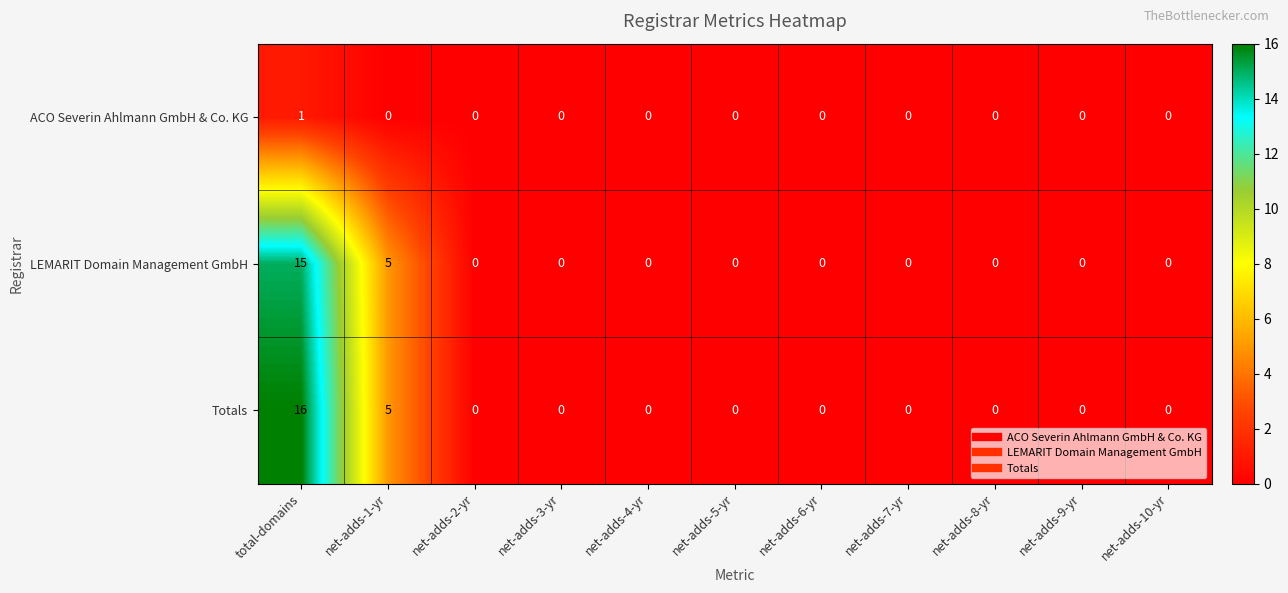

List the series in order of their peak value, highest first.

Totals, LEMARIT Domain Management GmbH, ACO Severin Ahlmann GmbH & Co. KG